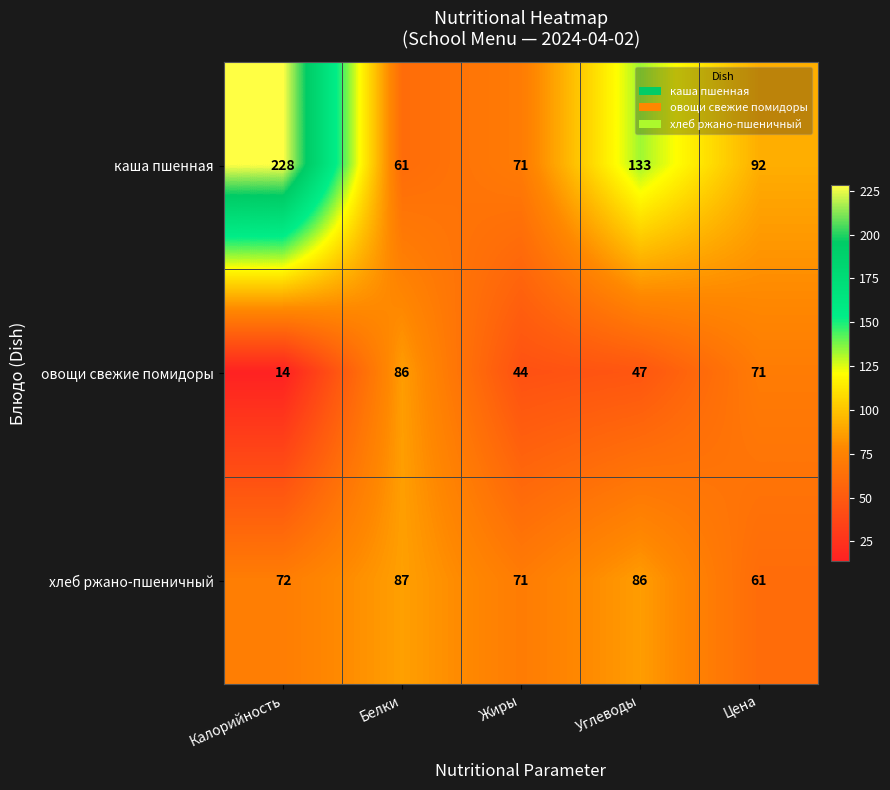

True or false: каша пшенная has a value of 61 at Белки.

True